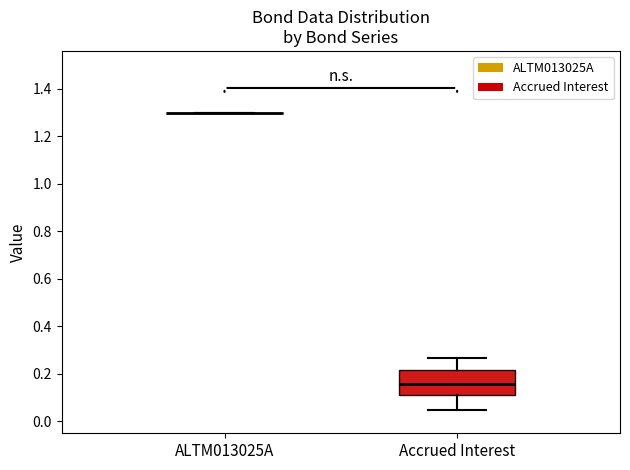

Comparing the boxes themselves (not the whiskers), which one is the tallest?

Accrued Interest